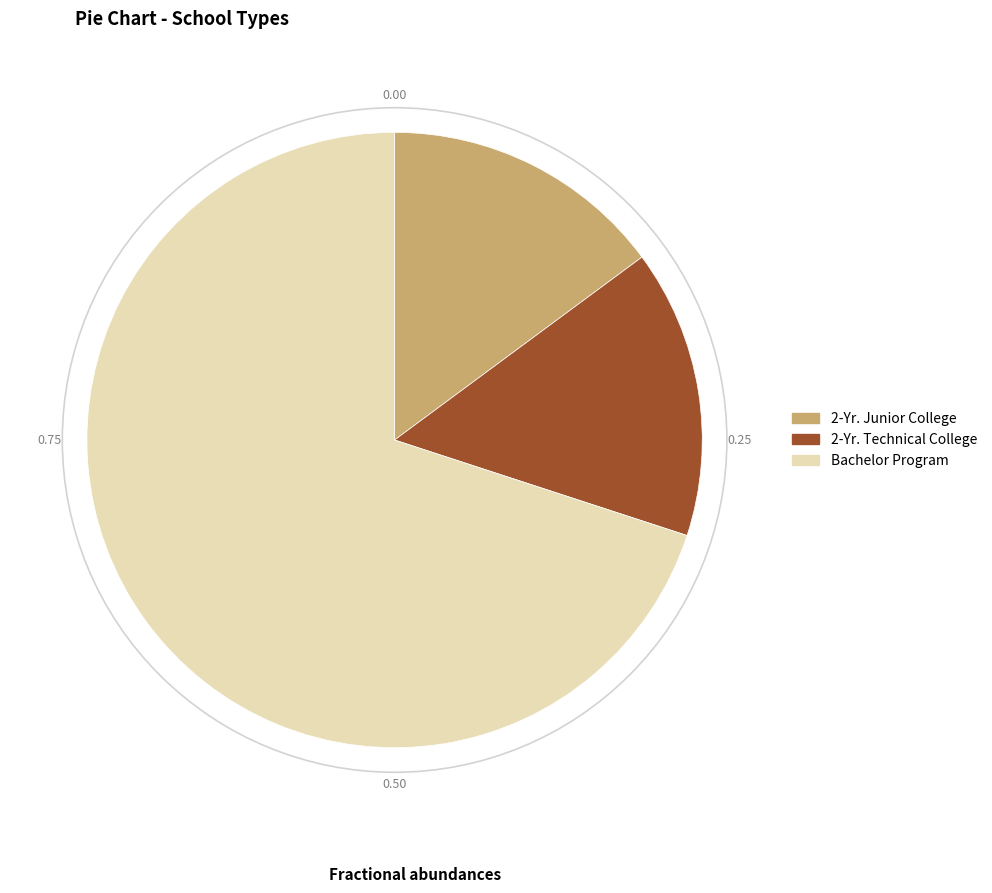

Do Bachelor Program and 2-Yr. Technical College together represent more than half of the pie?

Yes